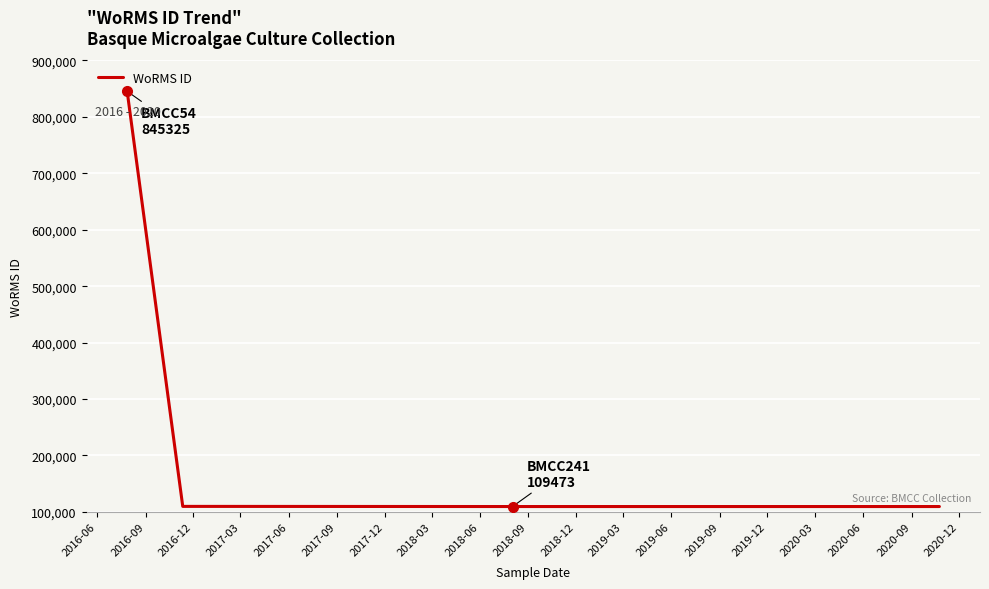

How many lines are shown in the chart?

1